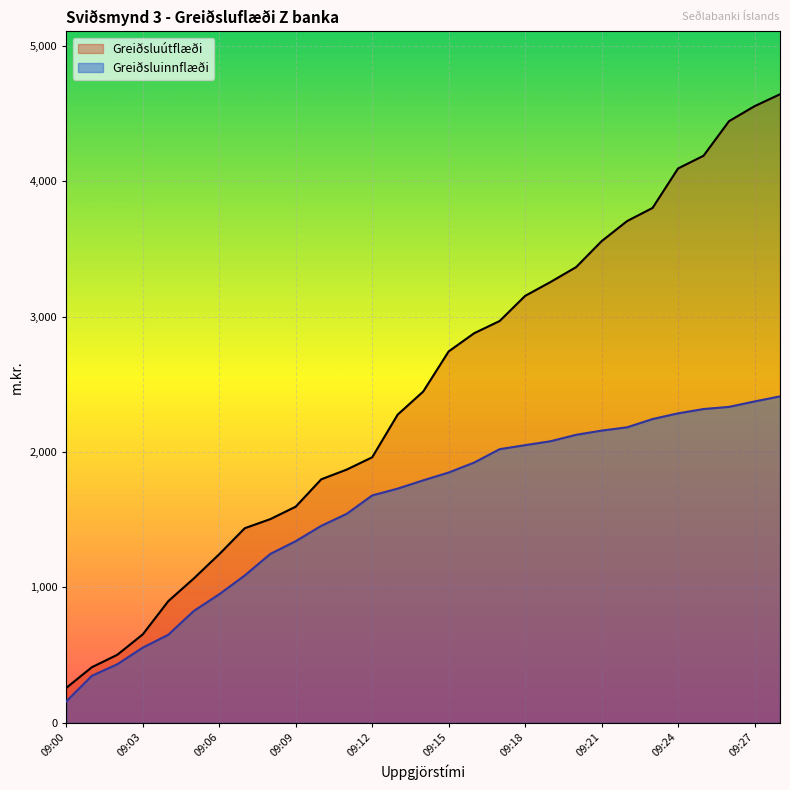

What is the lowest value of the Greiðsluinnflæði series?

158.8